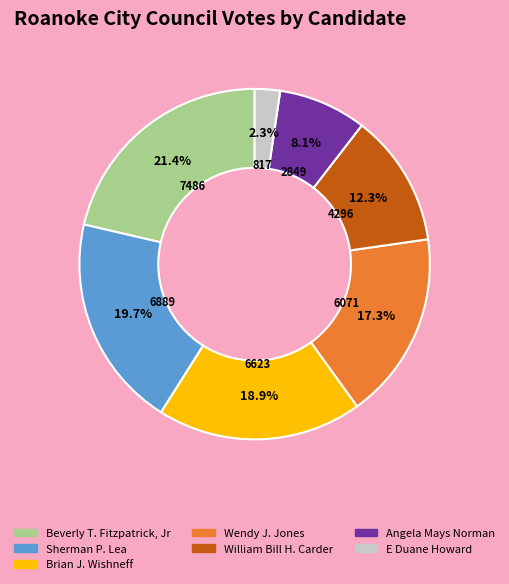

What is the ratio of the value at E Duane Howard to the value at Sherman P. Lea?

0.1